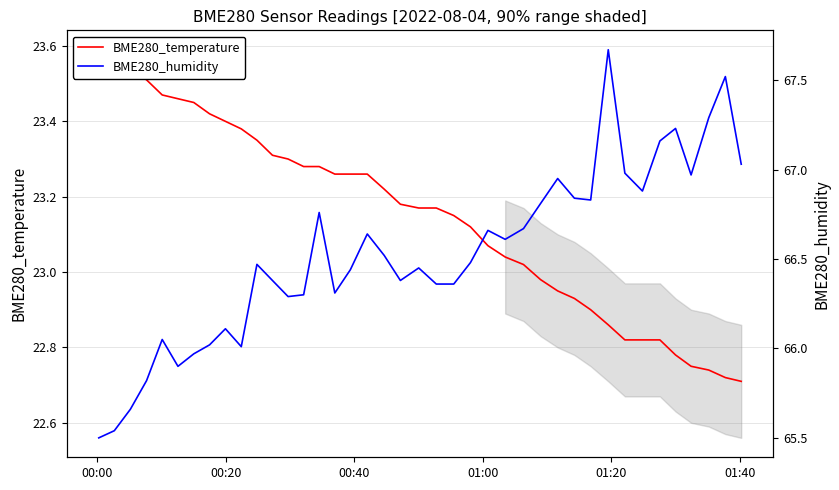

Is this an area chart (filled region under the line)?

No